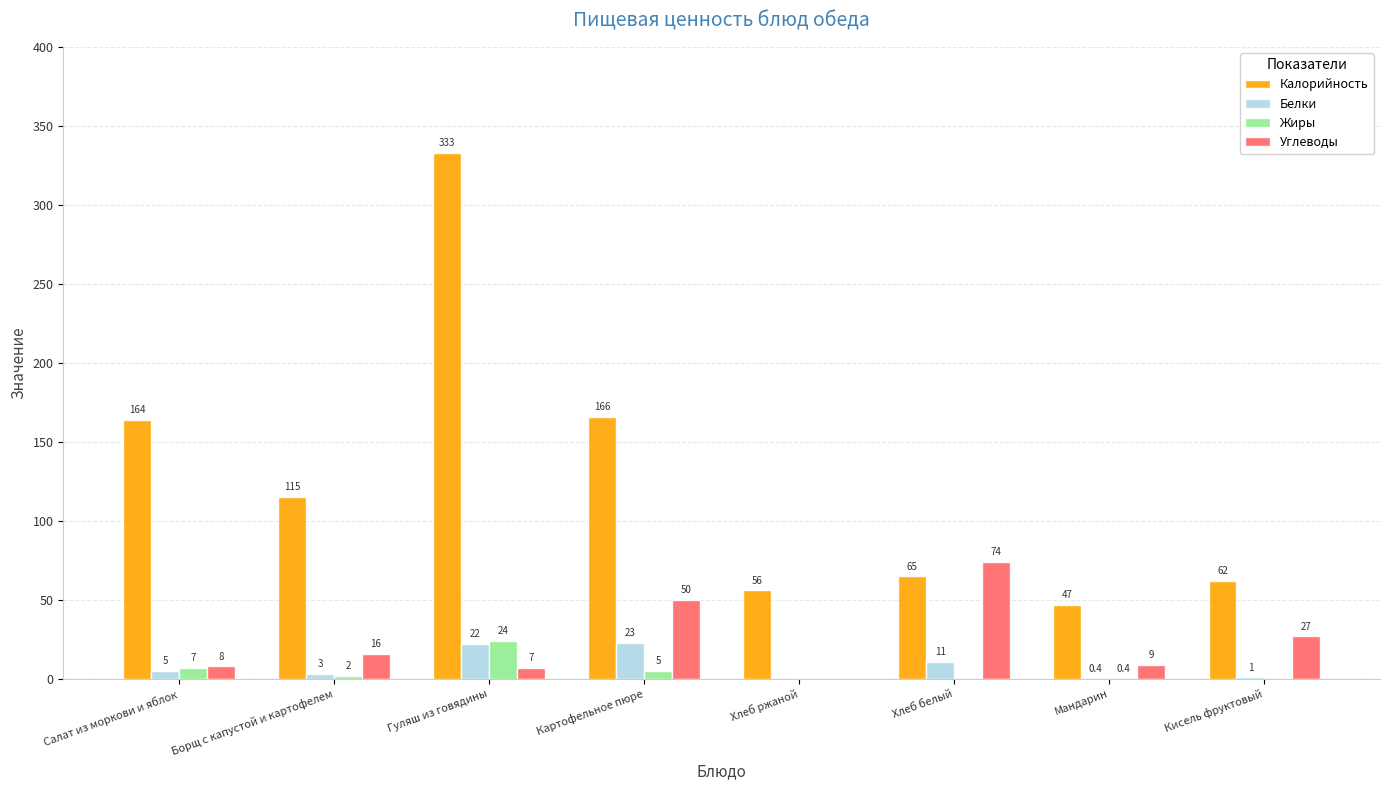

At which category is the sum across all series the highest?

Гуляш из говядины